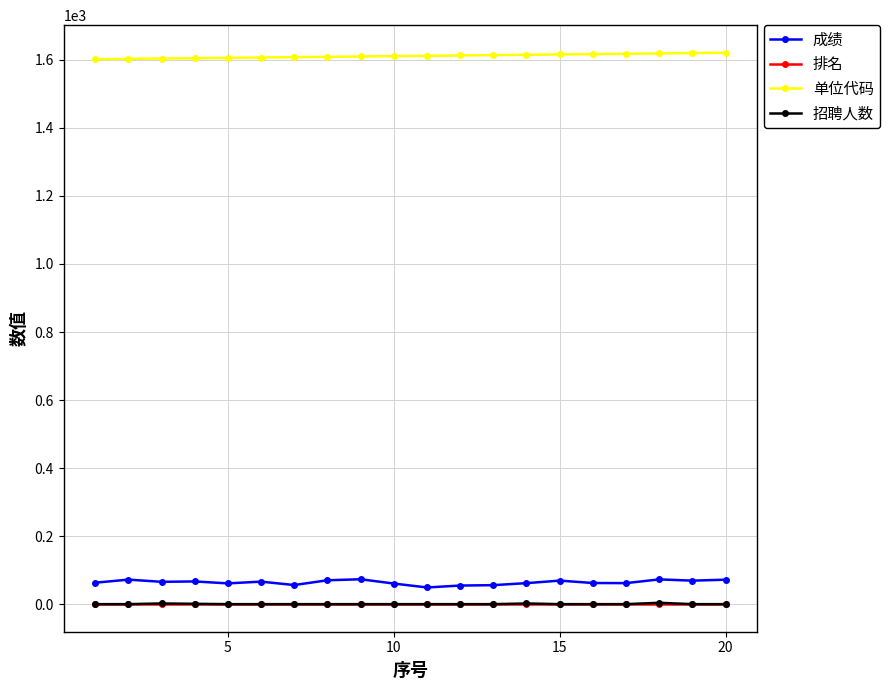

At how many categories does at least one series exceed 678?

20